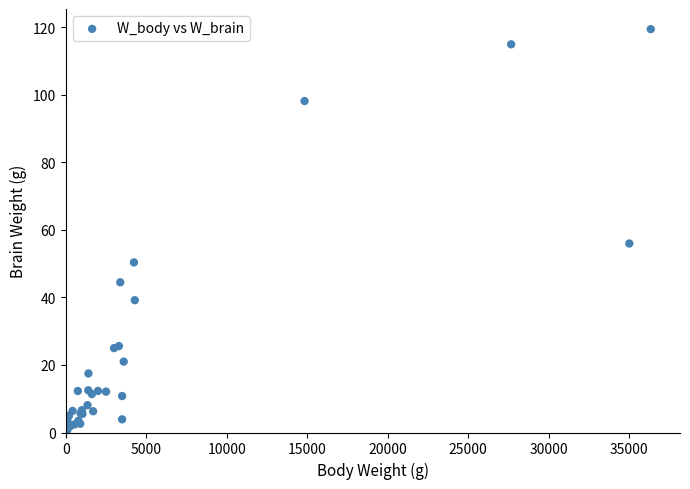

What Y value in the scatter plot is closest to 59?

56.0